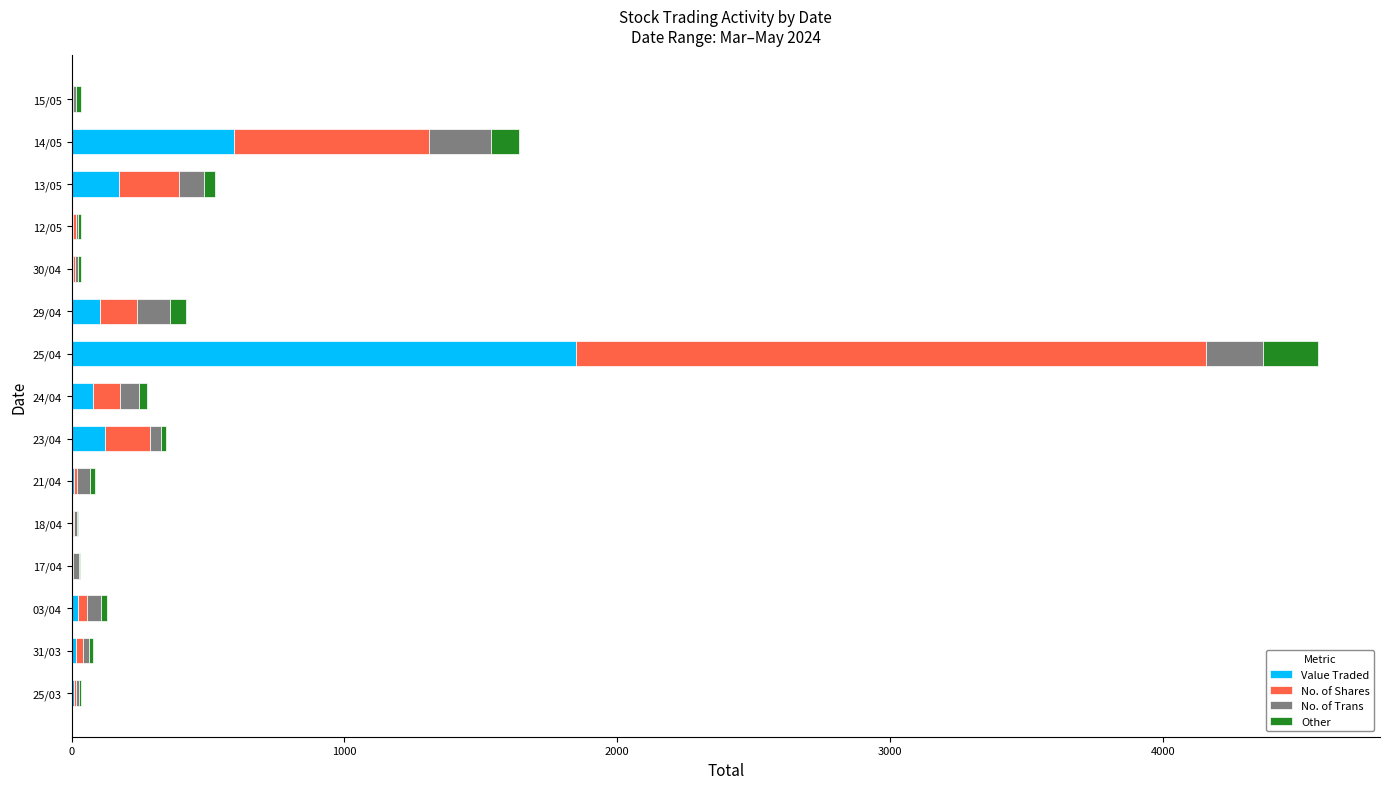

What is the total value across all series at 14/05?

1639.4